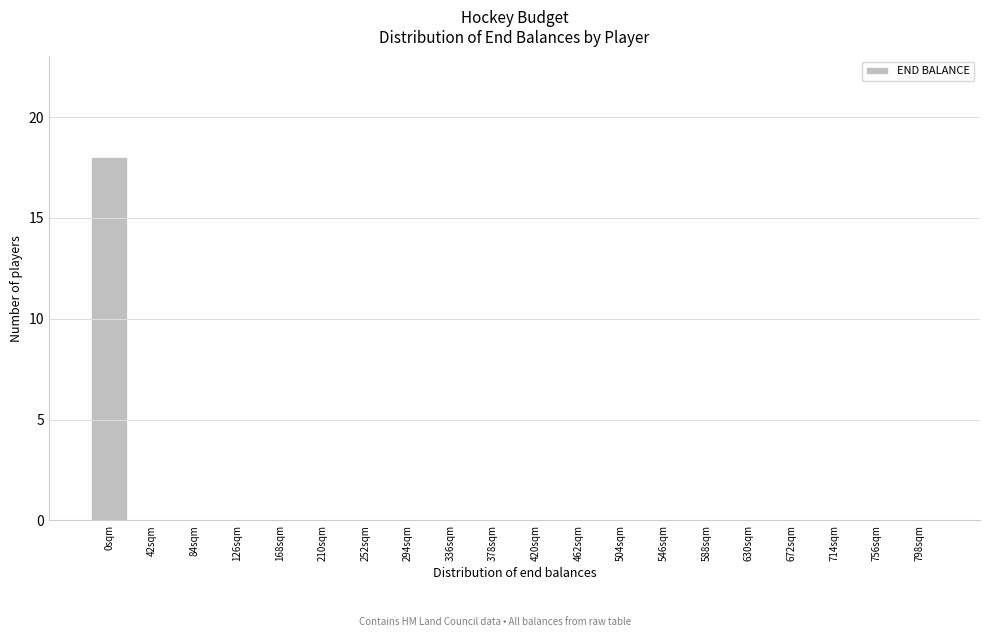

Reading left to right, transcribe all the data shown in this chart.

0sqm=18	42sqm=0	84sqm=0	126sqm=0	168sqm=0	210sqm=0	252sqm=0	294sqm=0	336sqm=0	378sqm=0	420sqm=0	462sqm=0	504sqm=0	546sqm=0	588sqm=0	630sqm=0	672sqm=0	714sqm=0	756sqm=0	798sqm=0